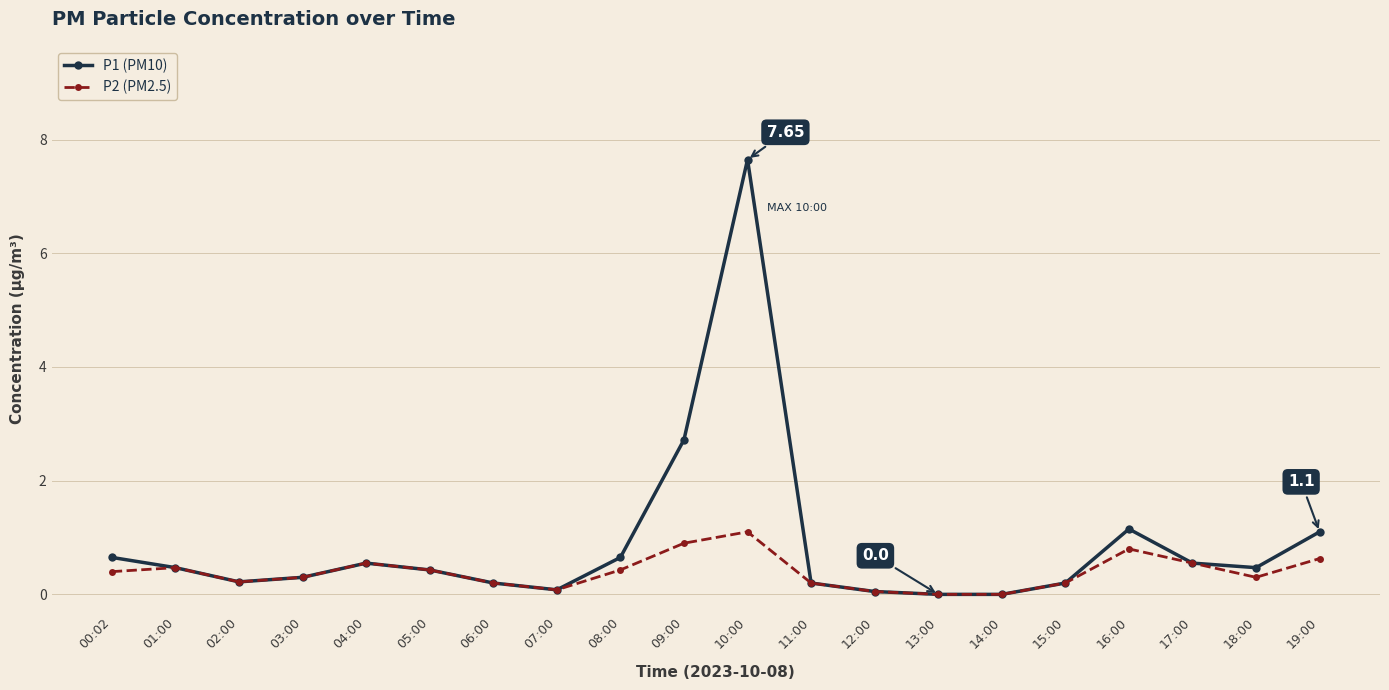

At which label does P1 (PM10) reach its peak?

10:00